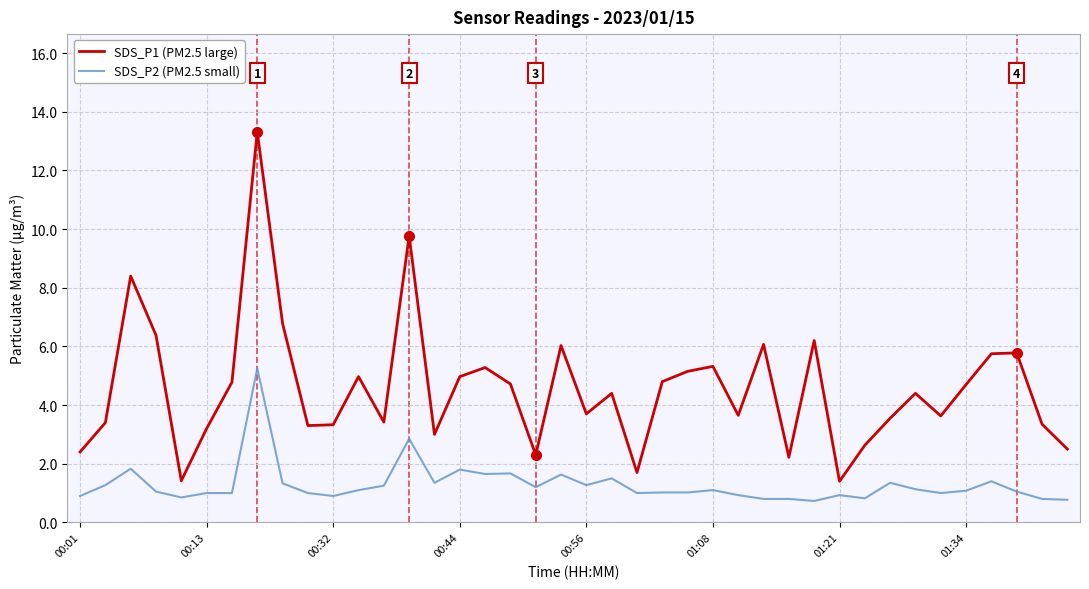

List the series in order of their overall mean, lowest first.

SDS_P2 (PM2.5 small), SDS_P1 (PM2.5 large)